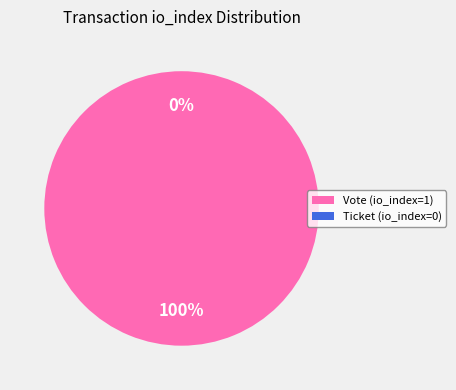

Do Ticket (io_index=0) and Vote (io_index=1) together represent more than half of the pie?

Yes